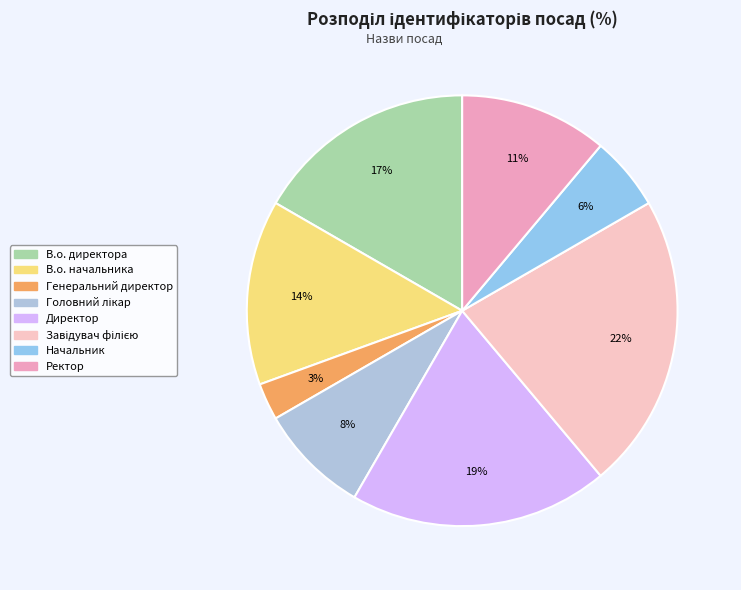

Is it true that Завідувач філією is 33% of the pie?

False